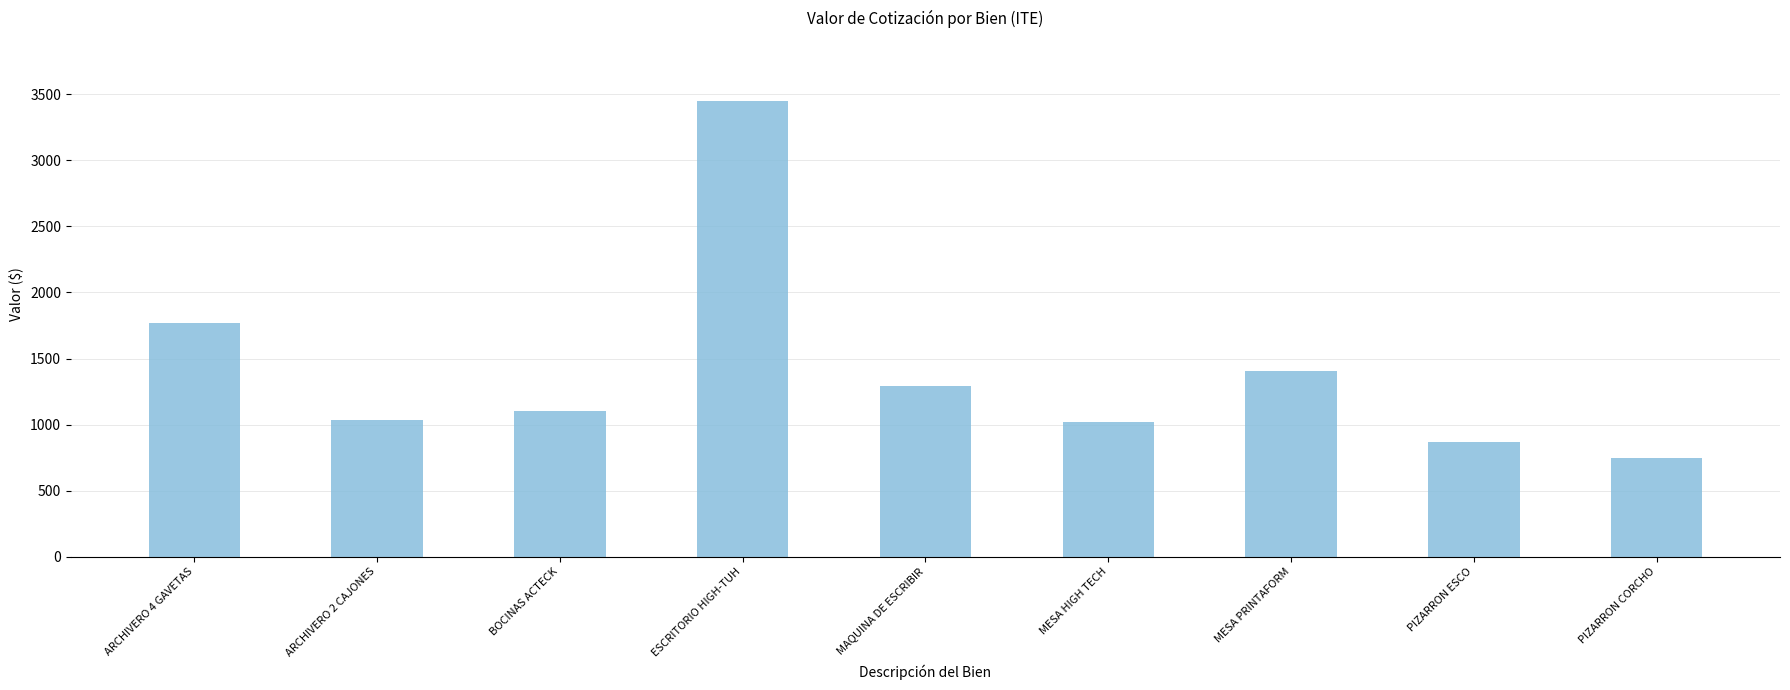

What is the minimum value shown in the chart?

745.5